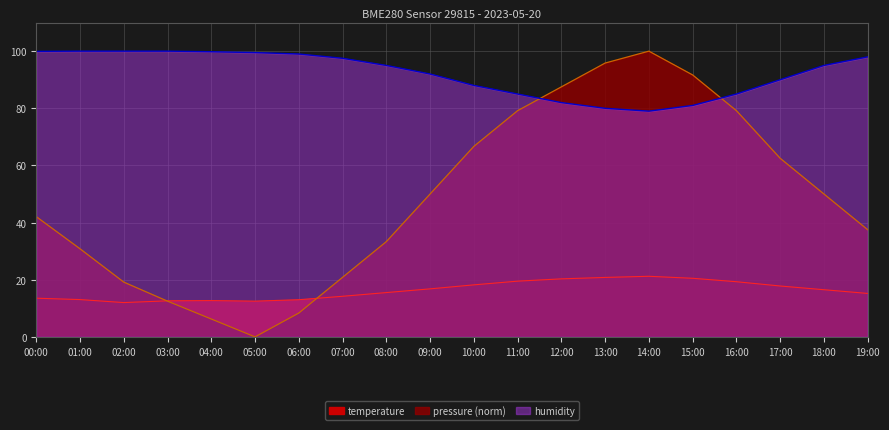

What is the value of the humidity point at the 14th from the left?

80.0